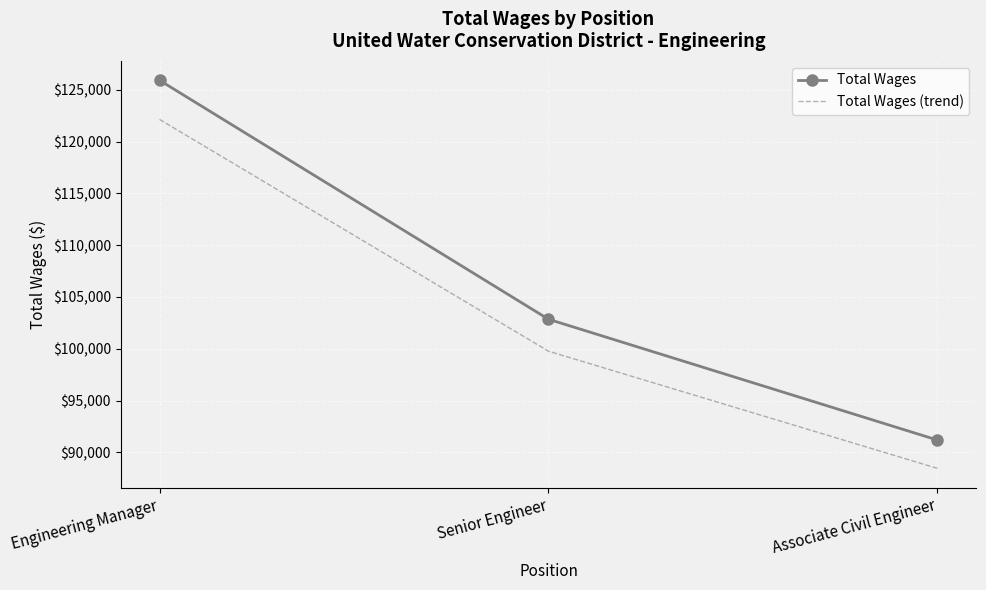

What is the sum of all Total Wages (trend) values?

310357.3